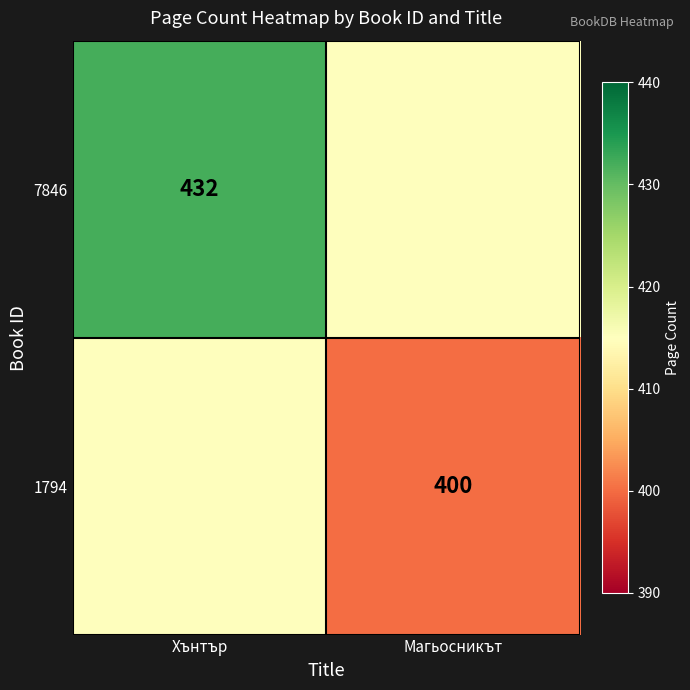

The 1794 series shows 654 at Магьосникът. True or false?

False